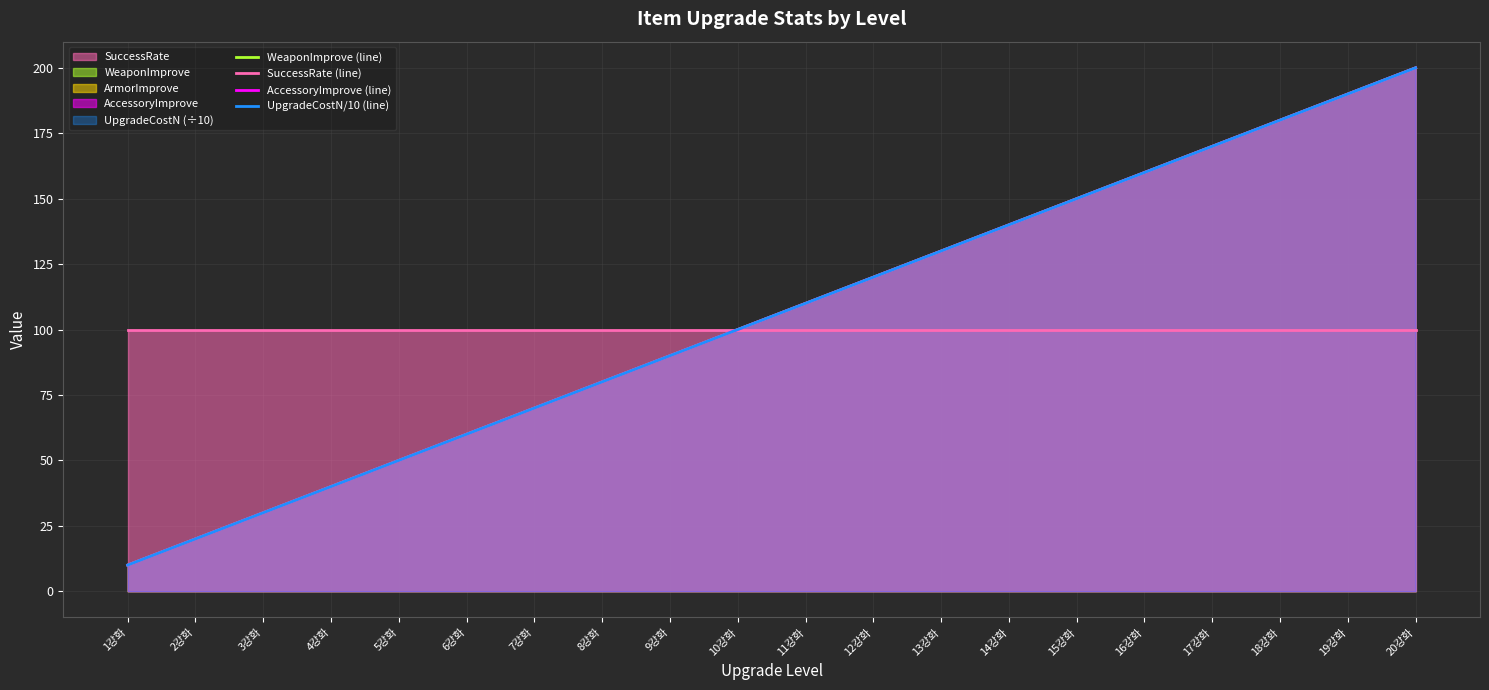

True or false: SuccessRate (line) has more than 2 interior local peaks.

False